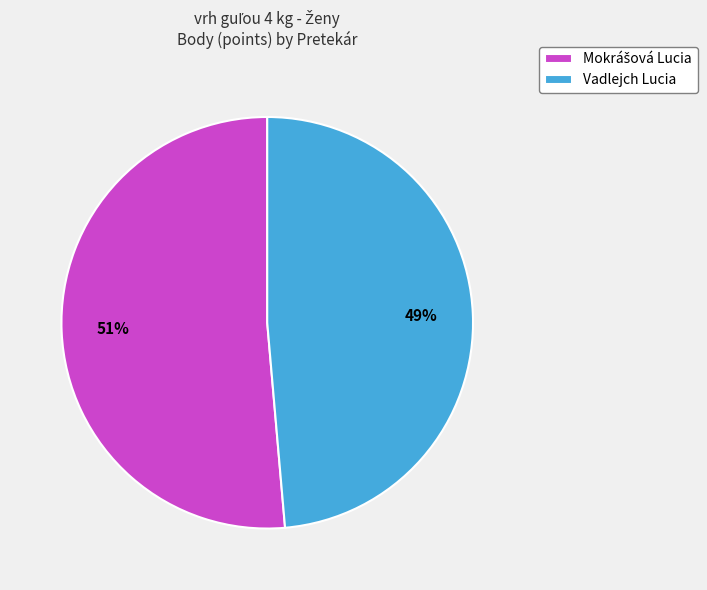

Is there a majority slice in this chart?

Yes